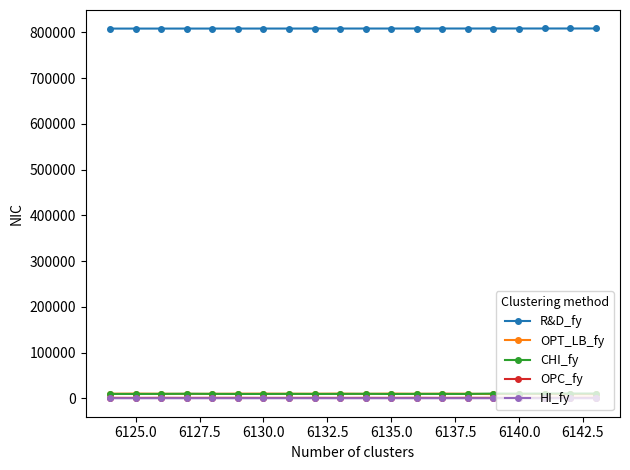

True or false: R&D_fy and HI_fy intersect in this chart.

False